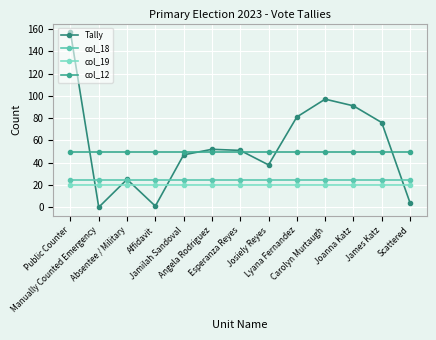

Which series has the widest spread of values?

Tally